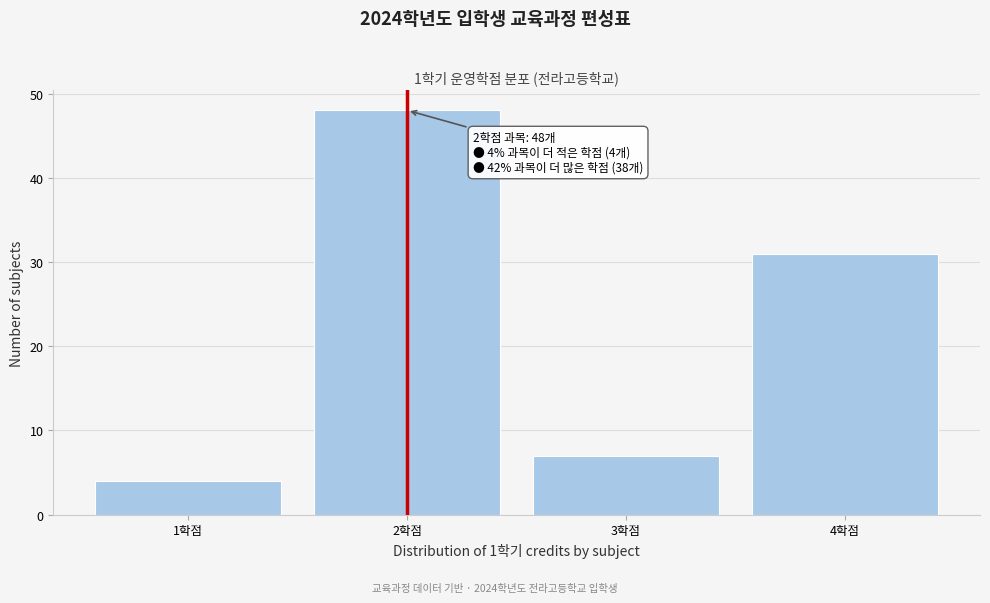

Which range on the x-axis has the tallest bar?

1.5 to 2.5